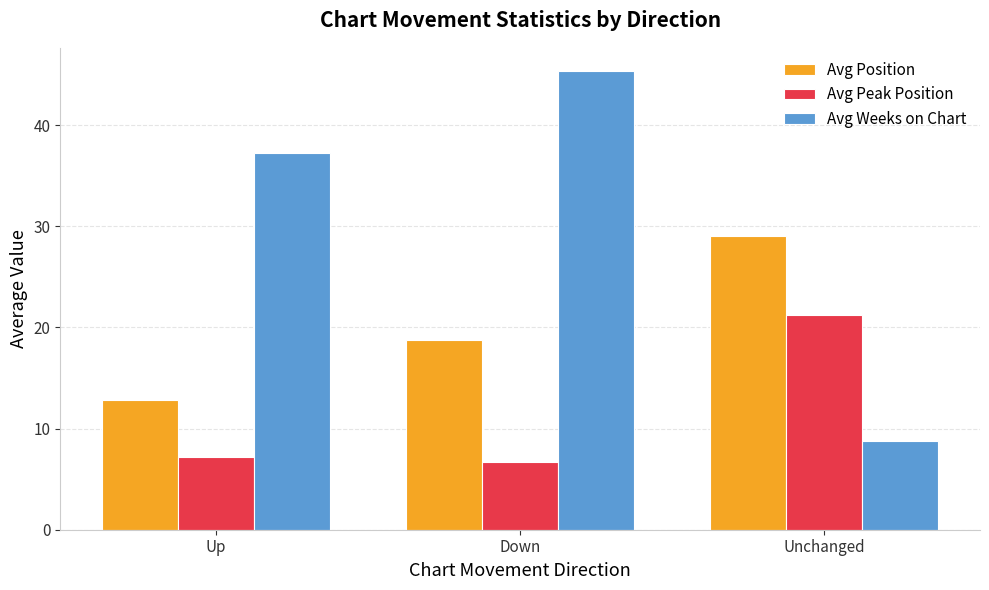

What position from the left is Unchanged?

3